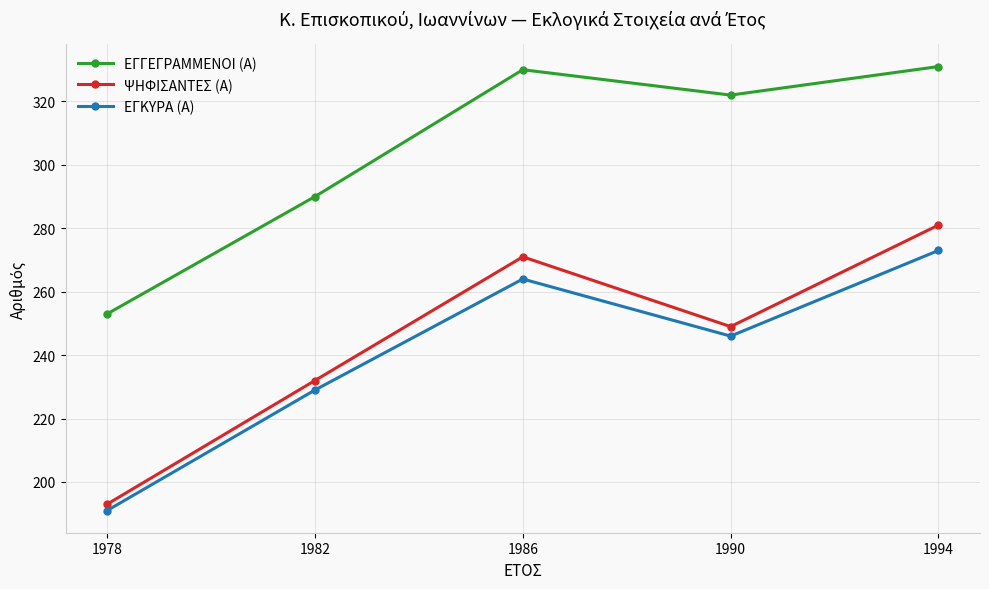

True or false: ΕΓΓΕΓΡΑΜΜΕΝΟΙ (Α) and ΨΗΦΙΣΑΝΤΕΣ (Α) cross at least once.

False